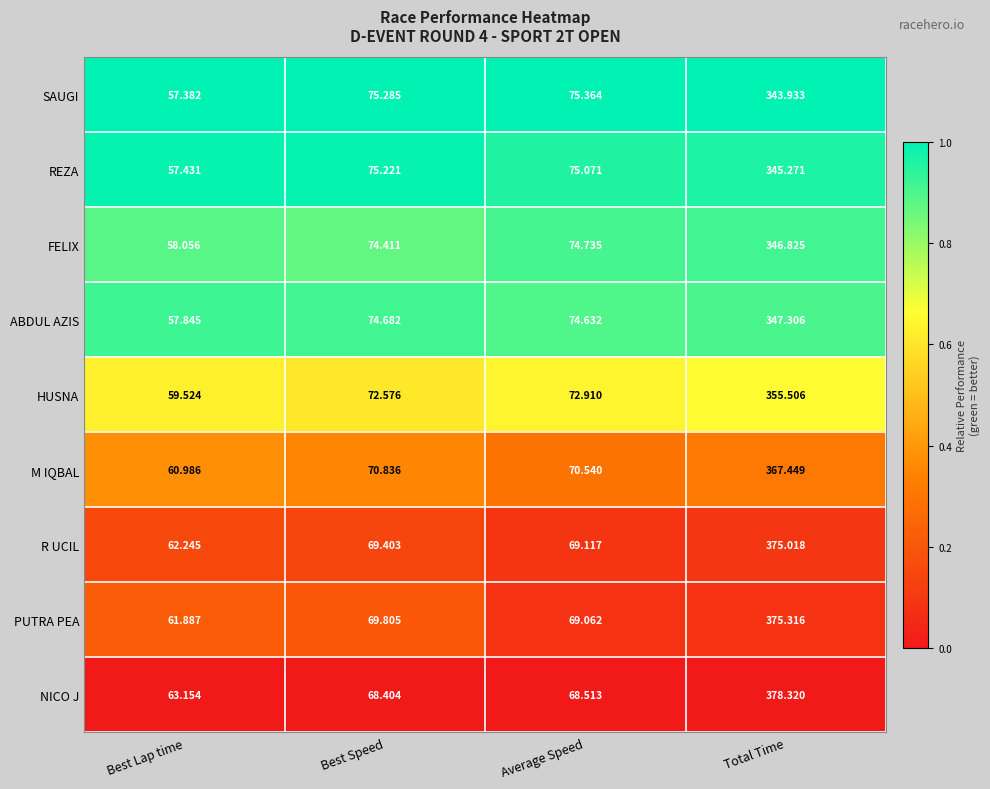

Which series changed the most between Best Lap time and Total Time?

NICO J